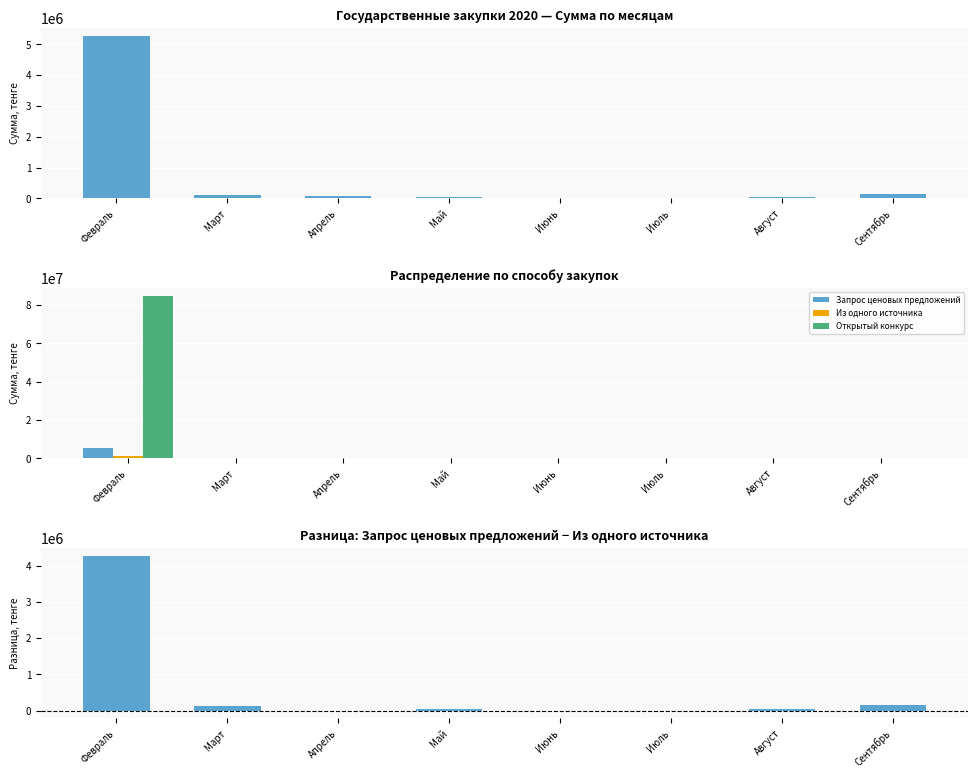

List the series in order of their peak value, lowest first.

Из одного источника, Запрос ценовых предложений, Открытый конкурс